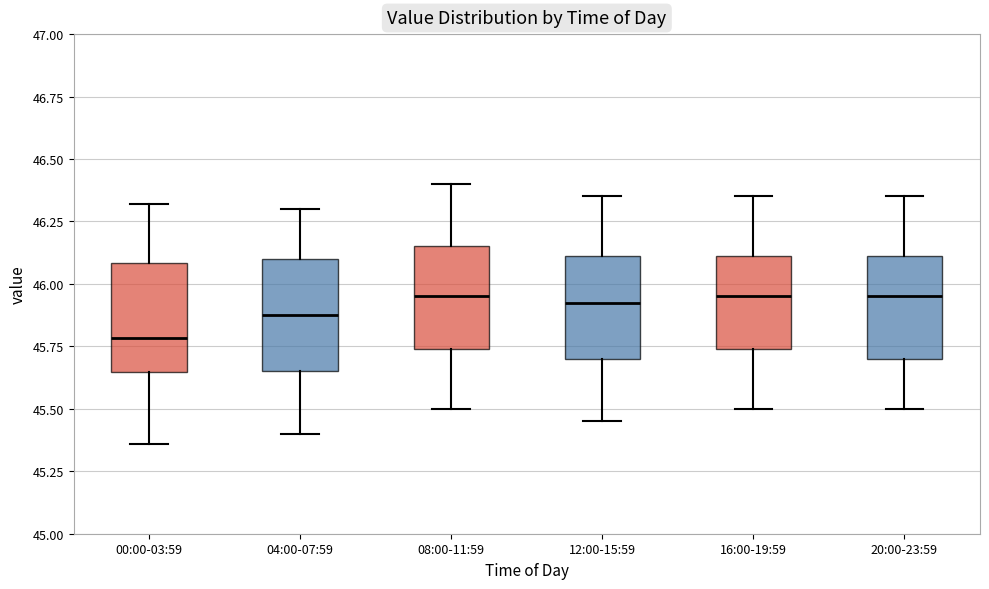

Where does the median line of the box for 00:00-03:59 sit on the y-axis? The values are not printed on the chart, so give them approximately, as read against the axis.

45.80